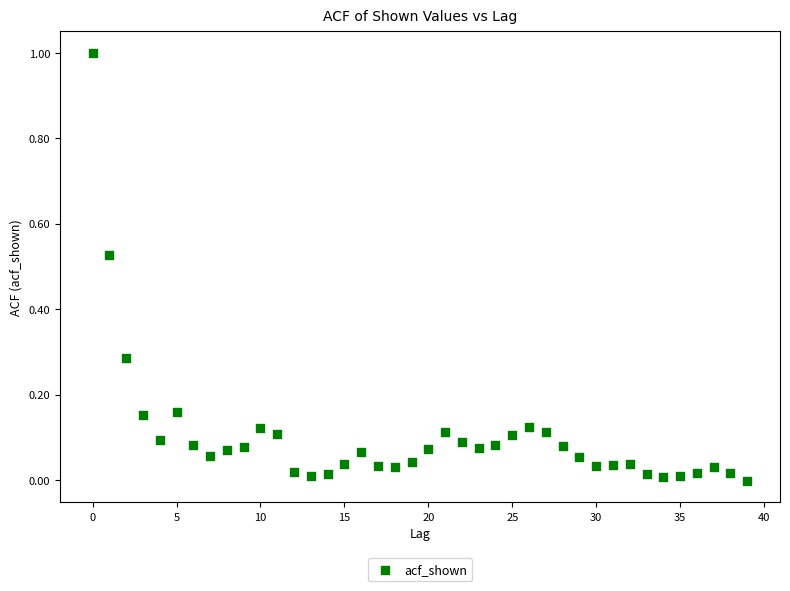

Count the number of points in this scatter plot.

40